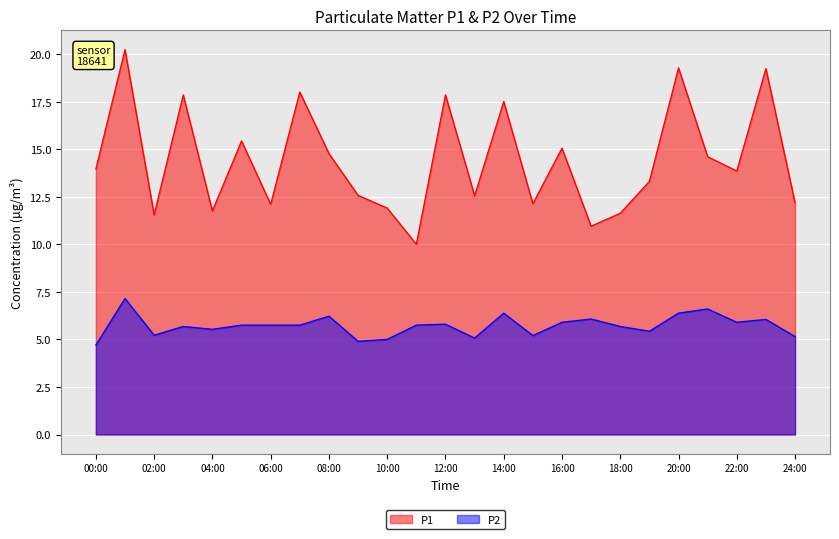

Is the value of P1 at 00:00 greater than the value of P2 at 12:00?

Yes